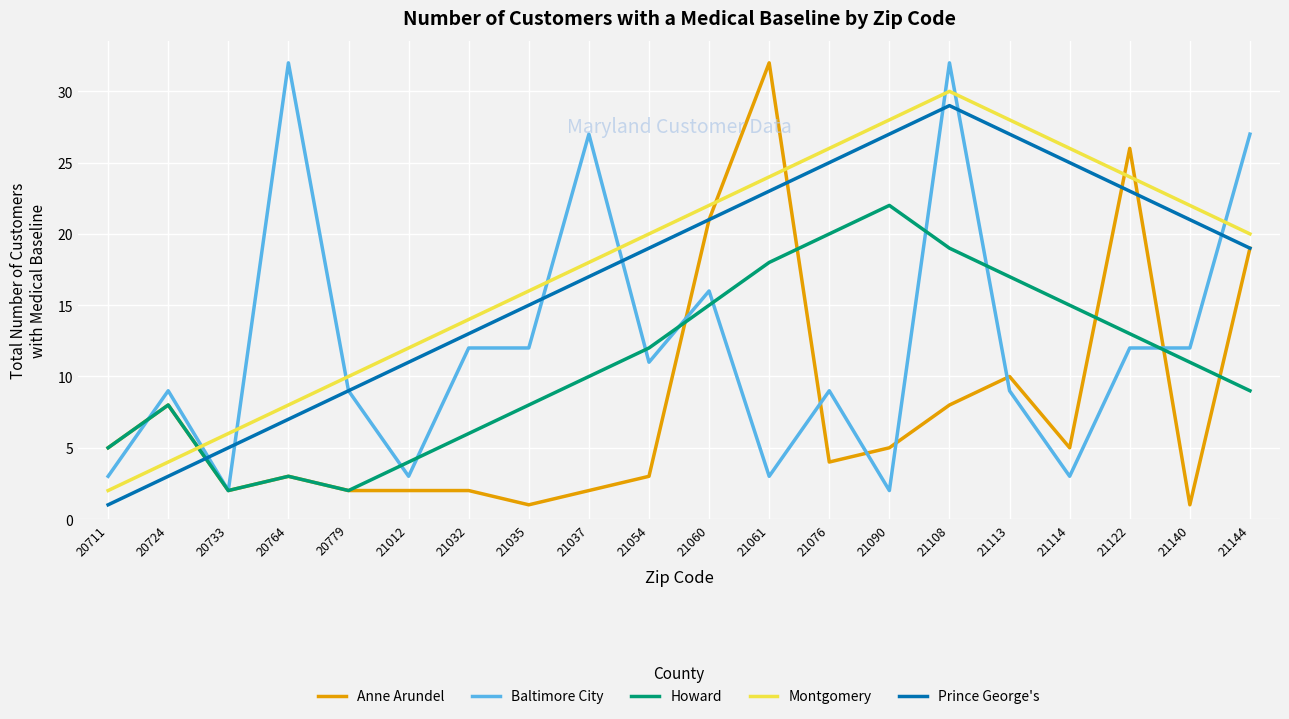

True or false: Montgomery and Anne Arundel cross at least once.

True